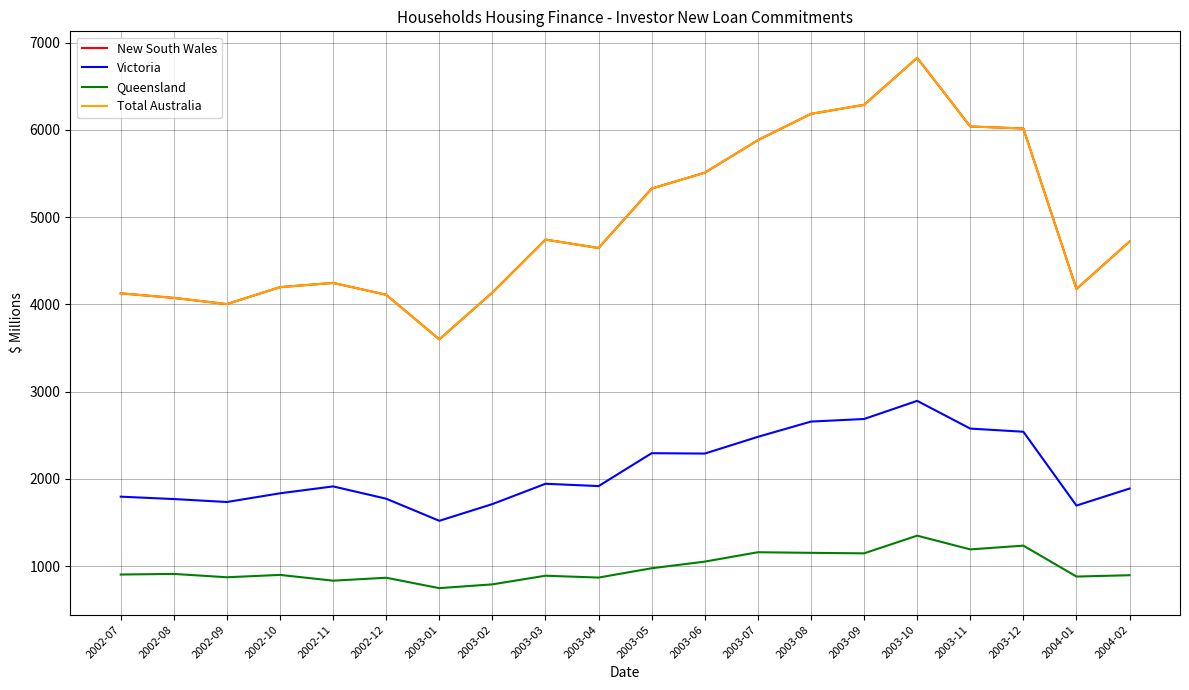

Does the chart have visible grid lines?

Yes